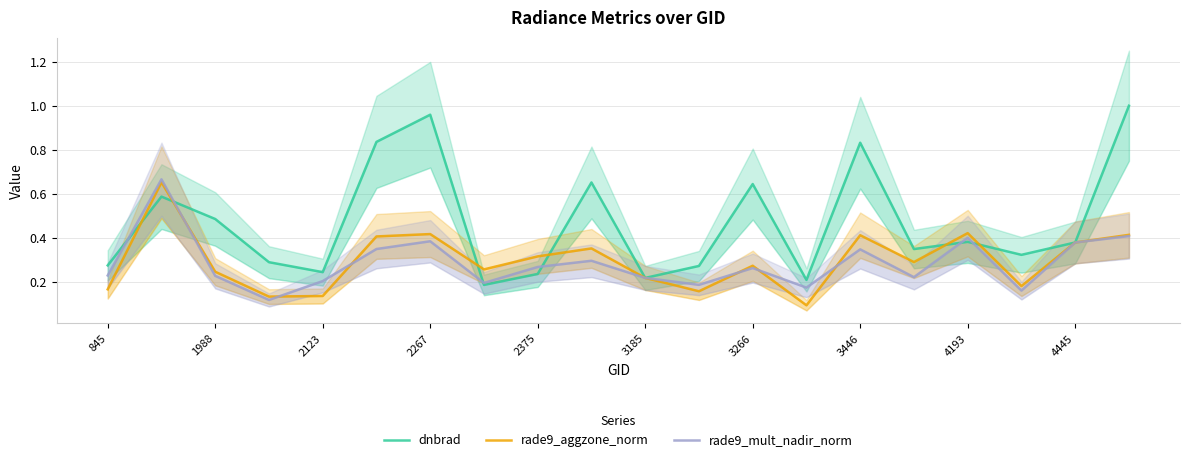

What is the difference between the second highest and minimum values in the dnbrad series?

0.8